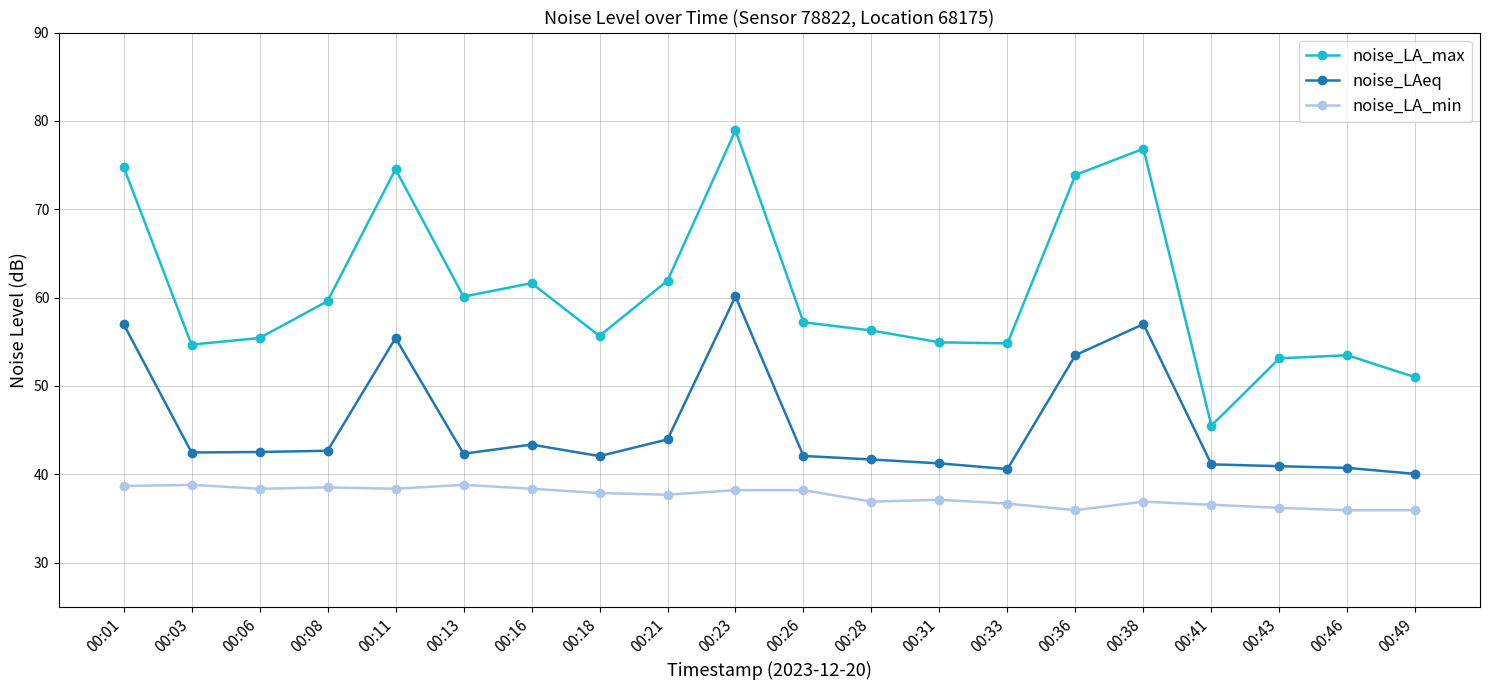

Does the chart have visible grid lines?

Yes